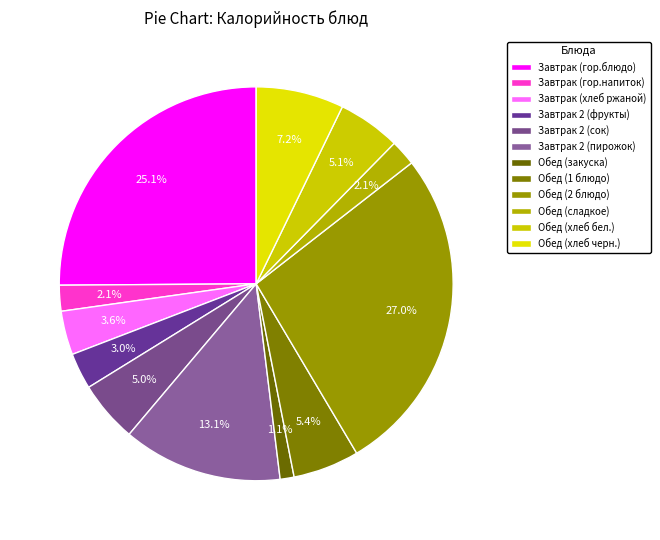

Rank the categories by value from highest to lowest.

Обед (2 блюдо), Завтрак (гор.блюдо), Завтрак 2 (пирожок), Обед (хлеб черн.), Обед (1 блюдо), Обед (хлеб бел.), Завтрак 2 (сок), Завтрак (хлеб ржаной), Завтрак 2 (фрукты), Завтрак (гор.напиток), Обед (сладкое), Обед (закуска)